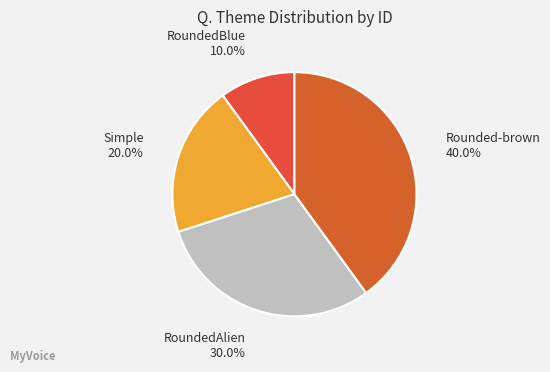

Which category has the smallest portion of the pie?

RoundedBlue